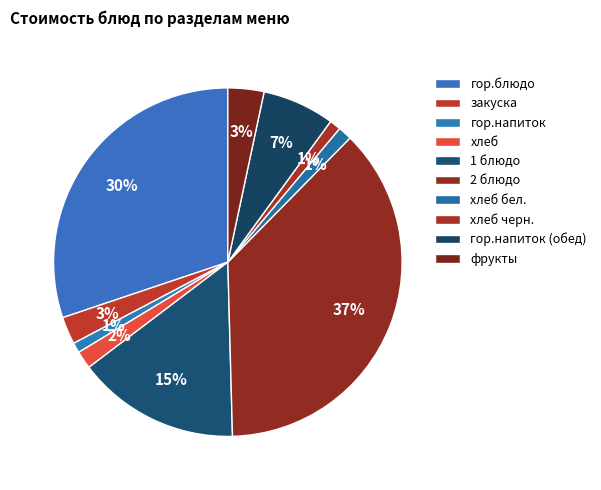

Count the number of slices in the pie.

10